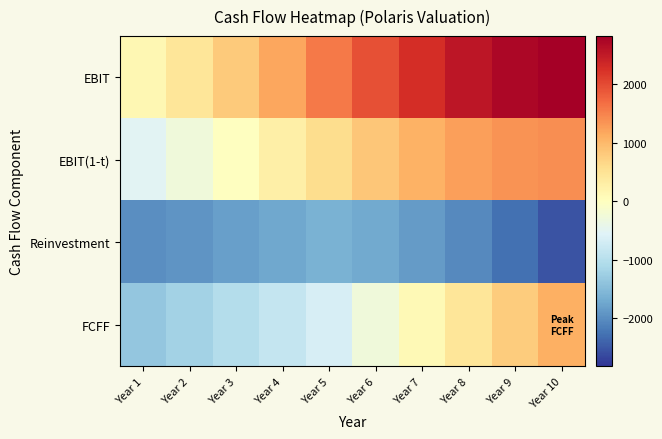

What is the smallest value displayed?

-2531.4